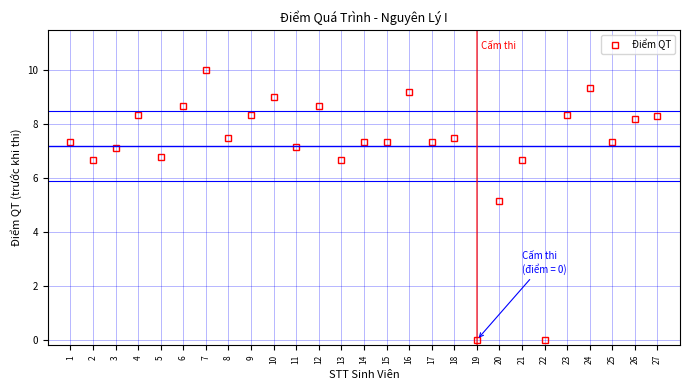

How many lines are shown in the chart?

1